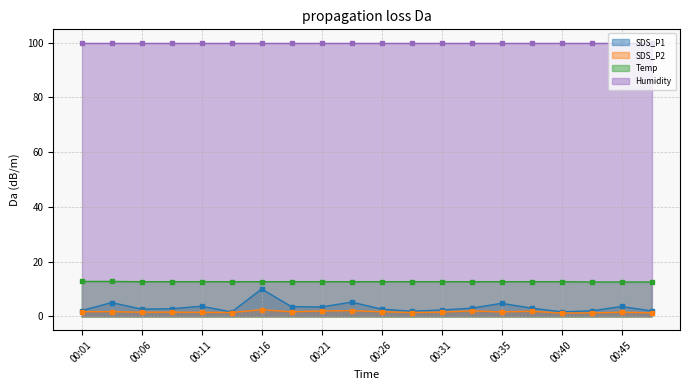

Does the chart display data point markers on the line(s)?

Yes